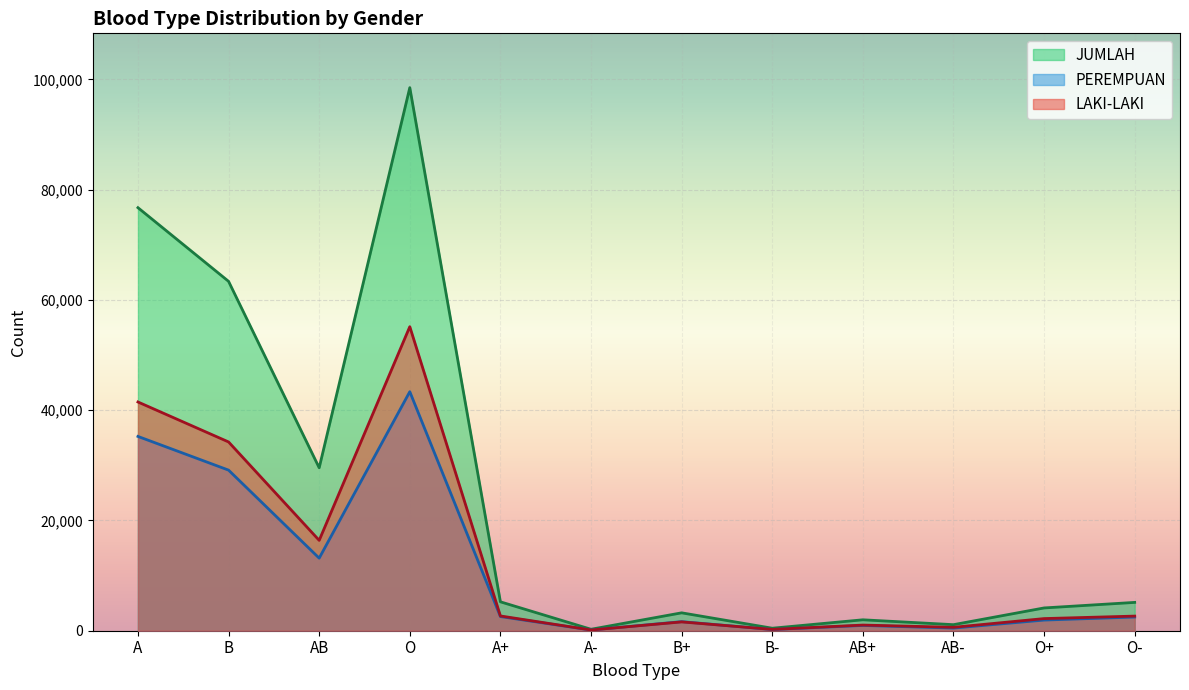

True or false: PEREMPUAN has more than 0 interior local peaks.

True